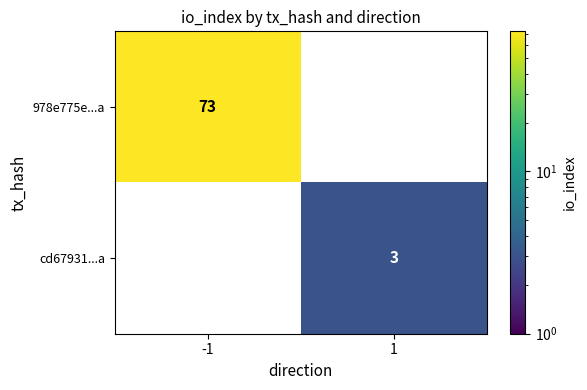

How many data points does each series have?

2